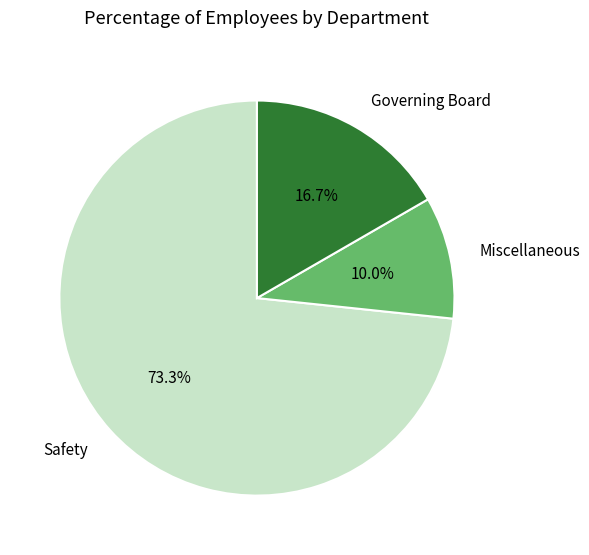

How many segments does this pie chart have?

3